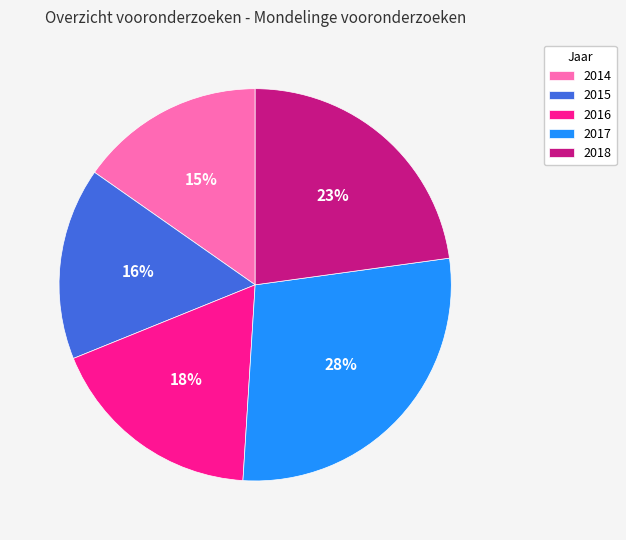

Is 2014 the majority of the pie?

No